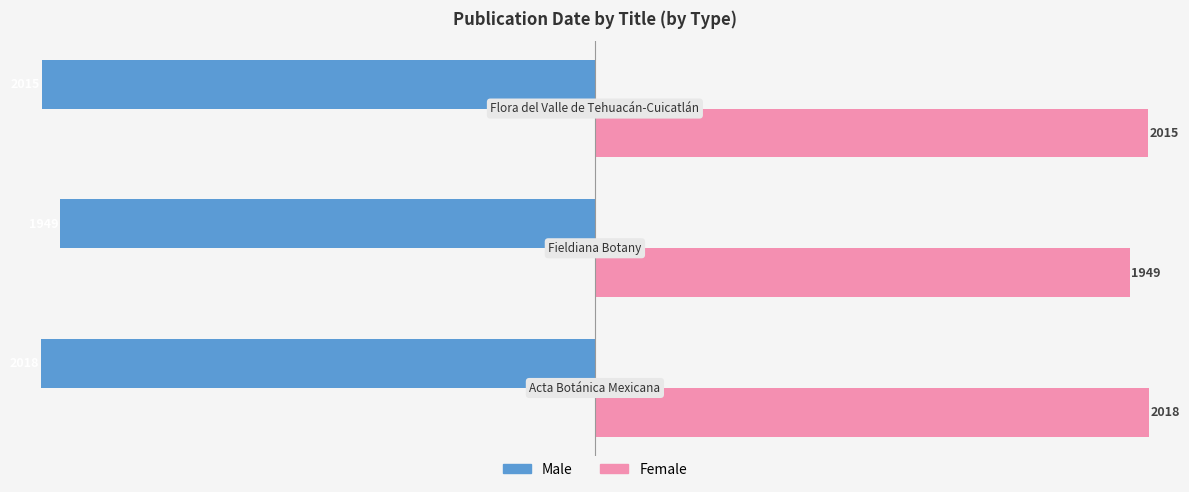

Rank the series by their maximum value, from lowest to highest.

Male, Female